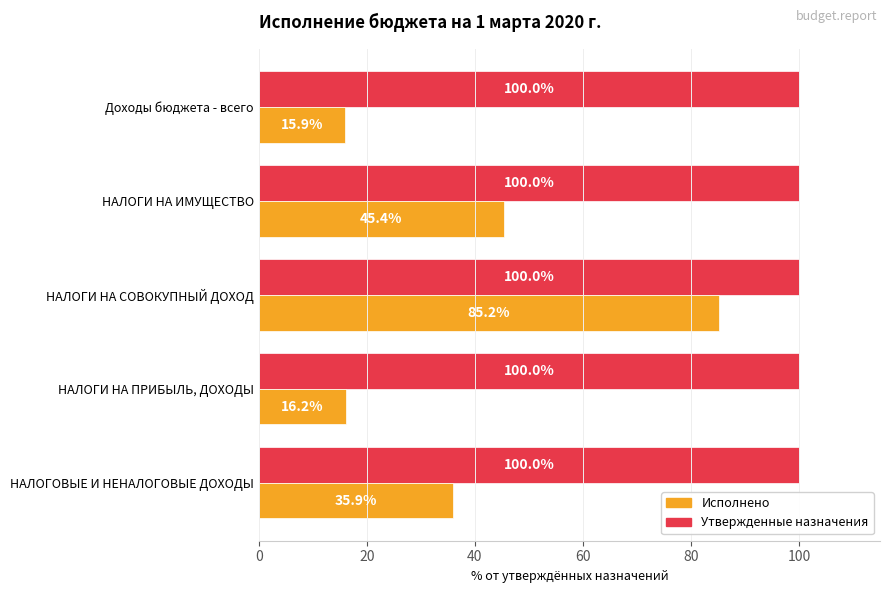

What is the difference between the highest and lowest values at НАЛОГОВЫЕ И НЕНАЛОГОВЫЕ ДОХОДЫ?

64.1